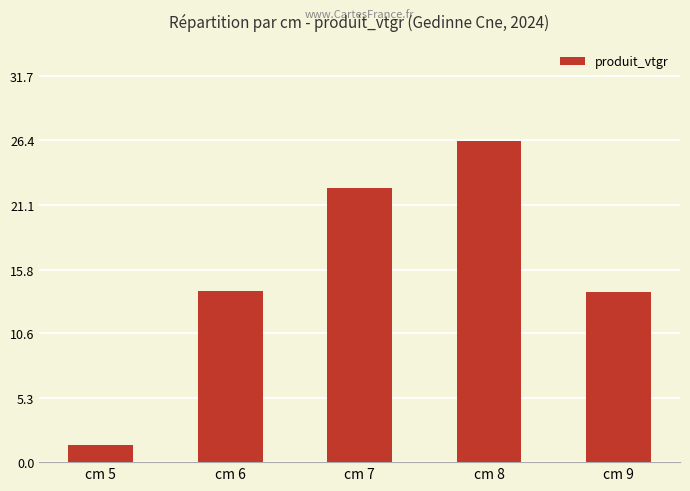

What value does the data have at cm 7?

22.5